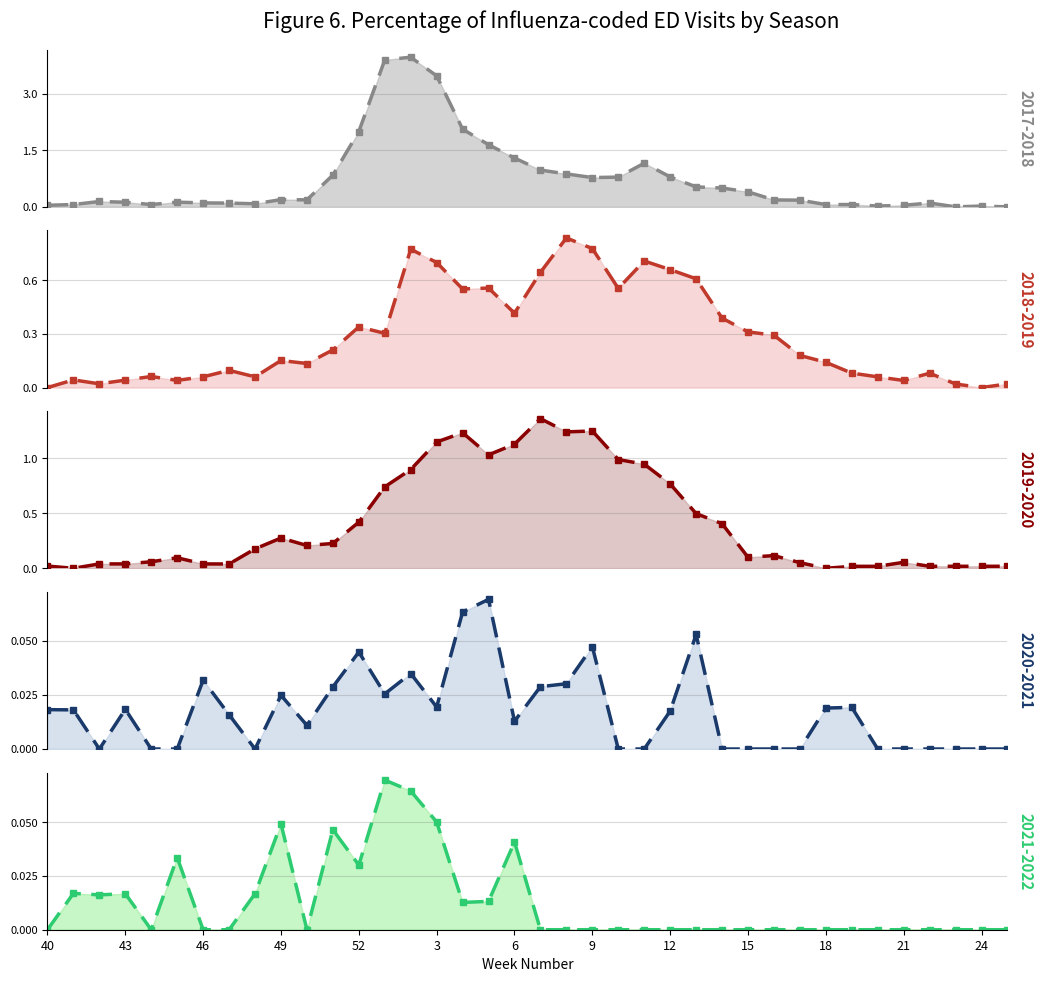

True or false: 2021-2022 line has a value of -0.0 at 19.

False